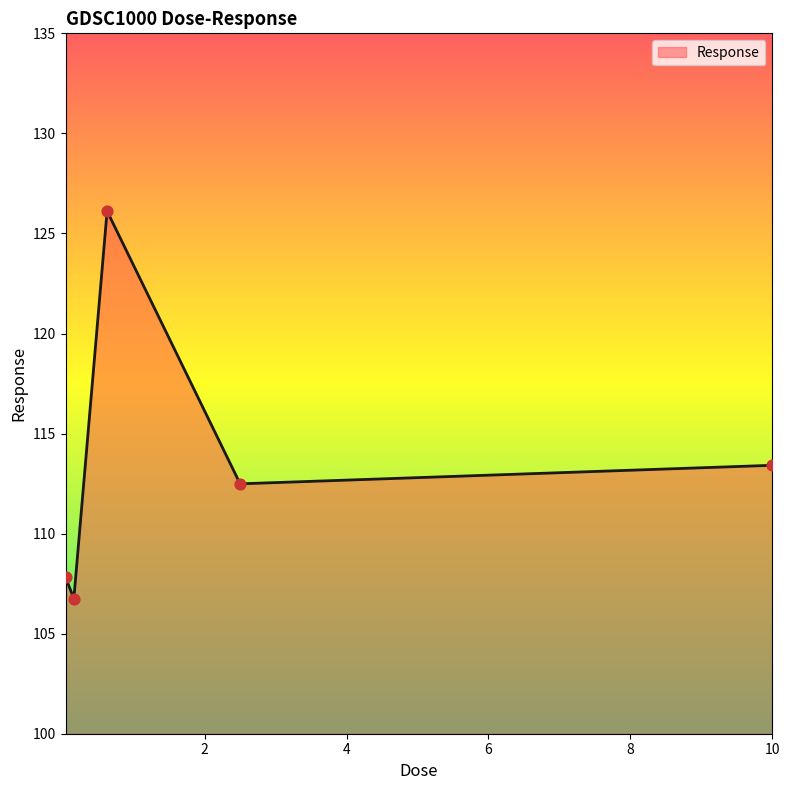

What is the difference between the maximum and minimum values?

19.4